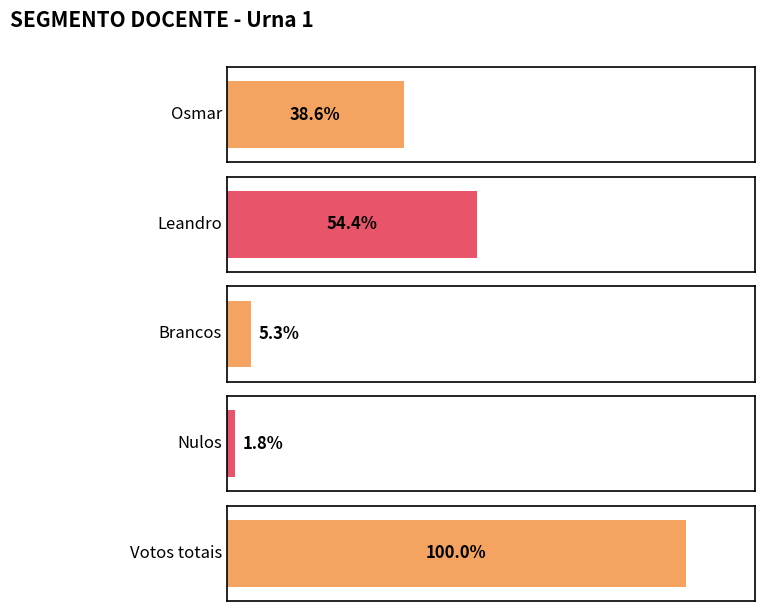

Reading right to left, extract all data points from this chart.

Urna: 12	11	10	9	8	7	6	5	4	3	2	1
Osmar: 0	0	0	0	0	0	0	0	0	0	0	22
Leandro: 0	0	0	0	0	0	0	0	0	0	0	31
Brancos: 0	0	0	0	0	0	0	0	0	0	0	3
Nulos: 0	0	0	0	0	0	0	0	0	0	0	1
Votos totais: 0	0	0	0	0	0	0	0	0	0	0	57